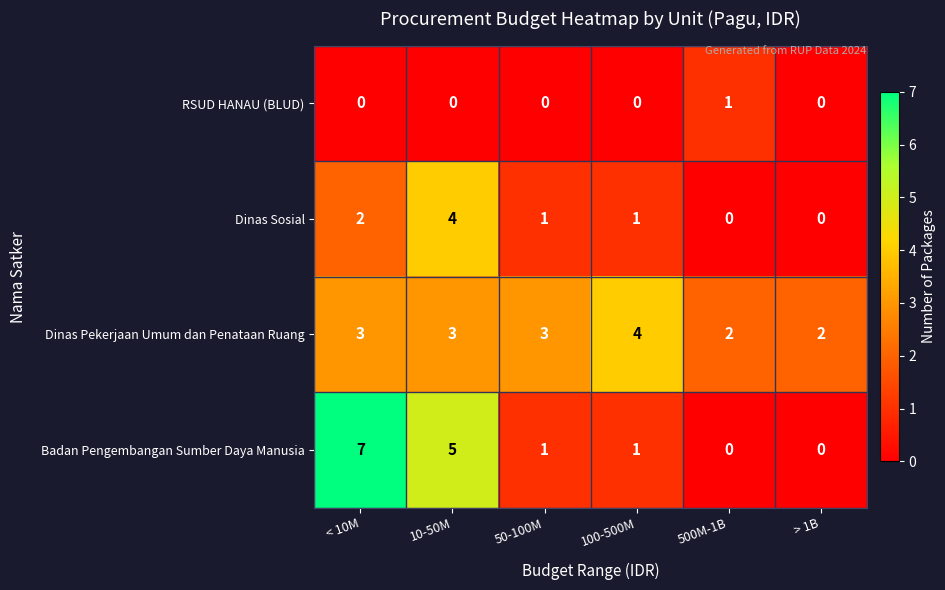

Reading right to left, extract all data points from this chart.

RSUD HANAU (BLUD): > 1B=0	500M-1B=1	100-500M=0	50-100M=0	10-50M=0	< 10M=0
Dinas Sosial: > 1B=0	500M-1B=0	100-500M=1	50-100M=1	10-50M=4	< 10M=2
Dinas Pekerjaan Umum dan Penataan Ruang: > 1B=2	500M-1B=2	100-500M=4	50-100M=3	10-50M=3	< 10M=3
Badan Pengembangan Sumber Daya Manusia: > 1B=0	500M-1B=0	100-500M=1	50-100M=1	10-50M=5	< 10M=7